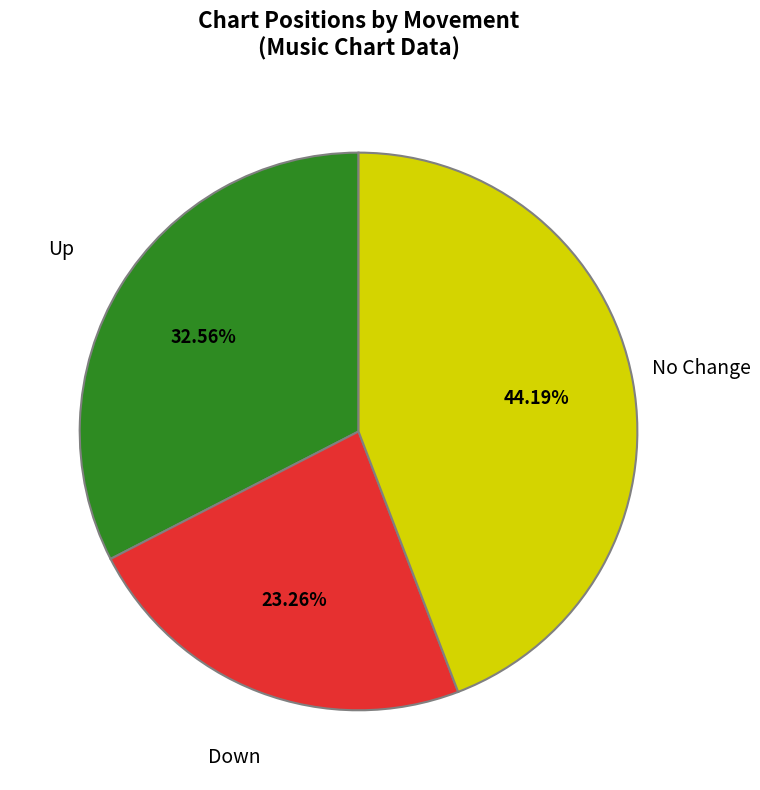

Does any single category account for the majority?

No